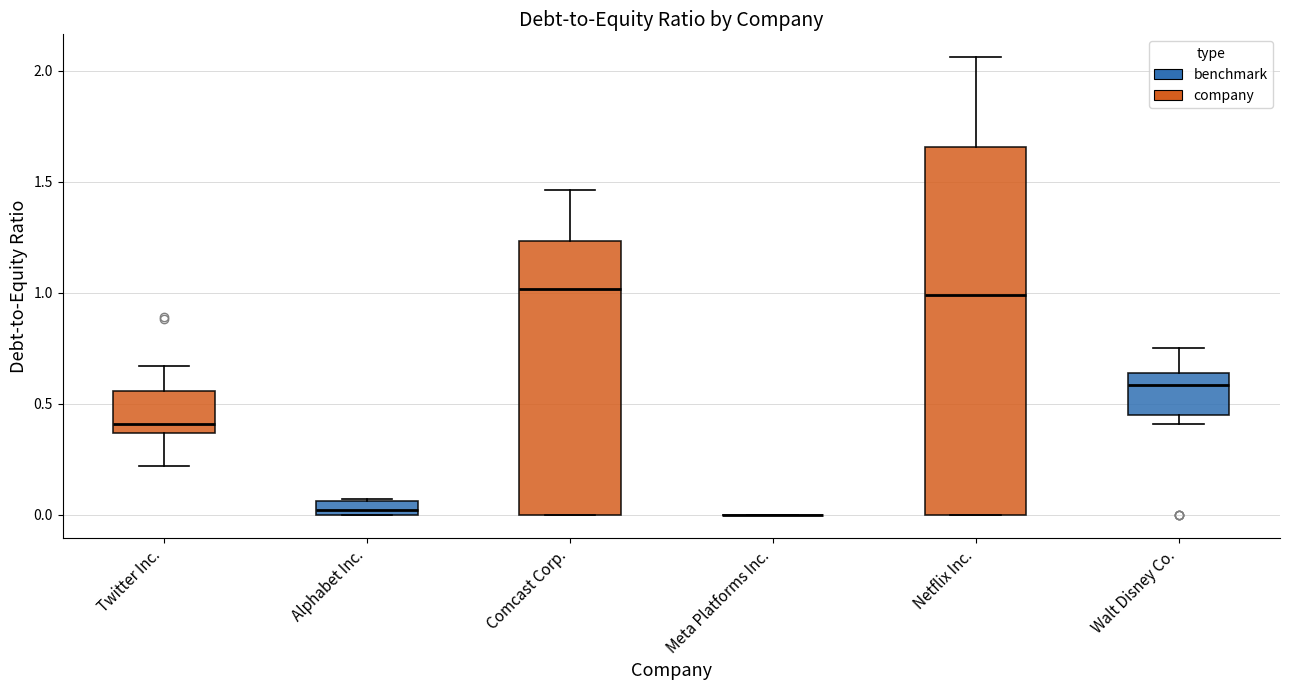

Comparing the boxes themselves (not the whiskers), which one is the tallest?

Netflix Inc.